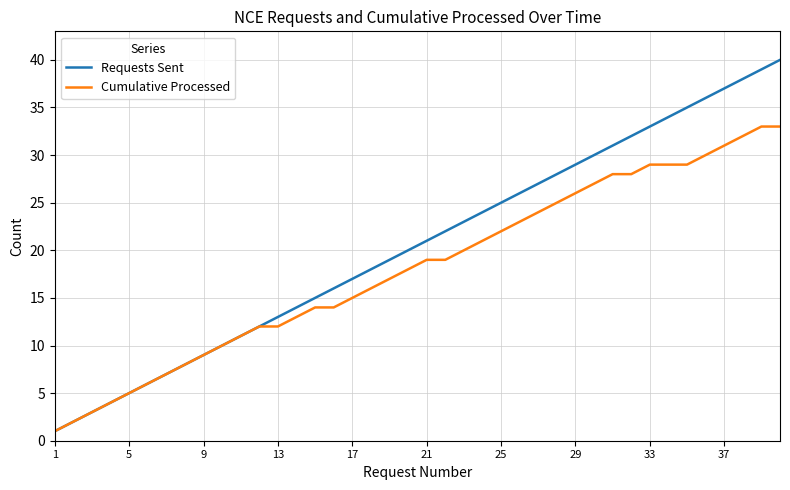

Which series has the largest total across all categories?

Requests Sent